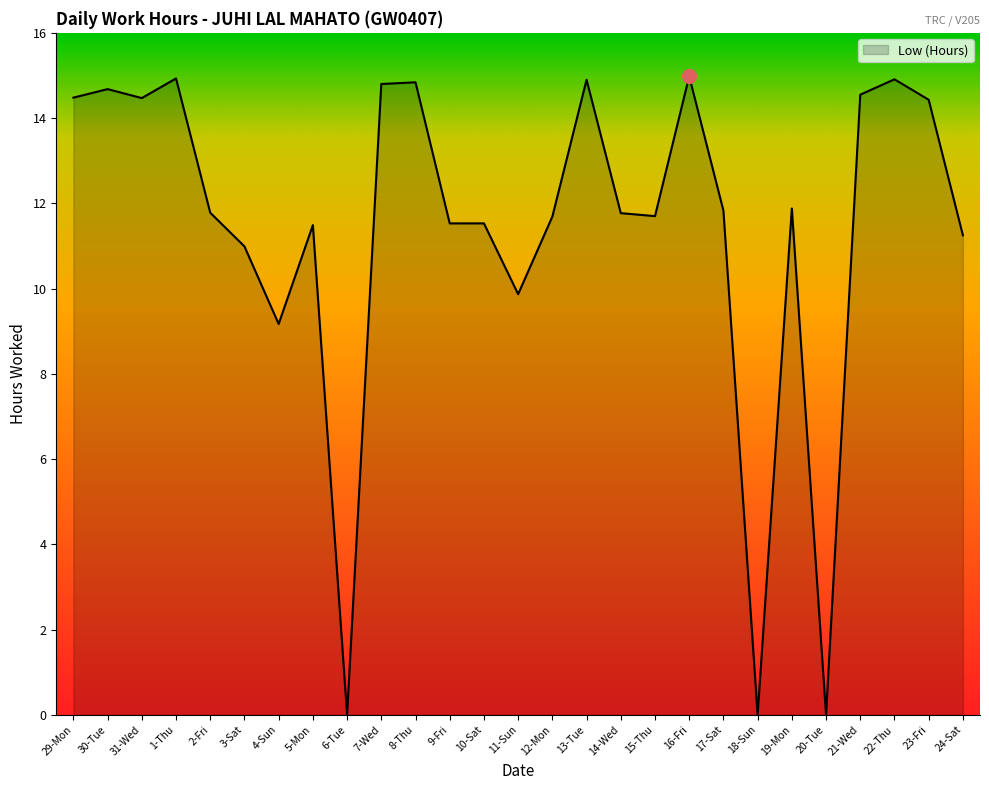

What is the difference between the maximum and minimum values?

15.0